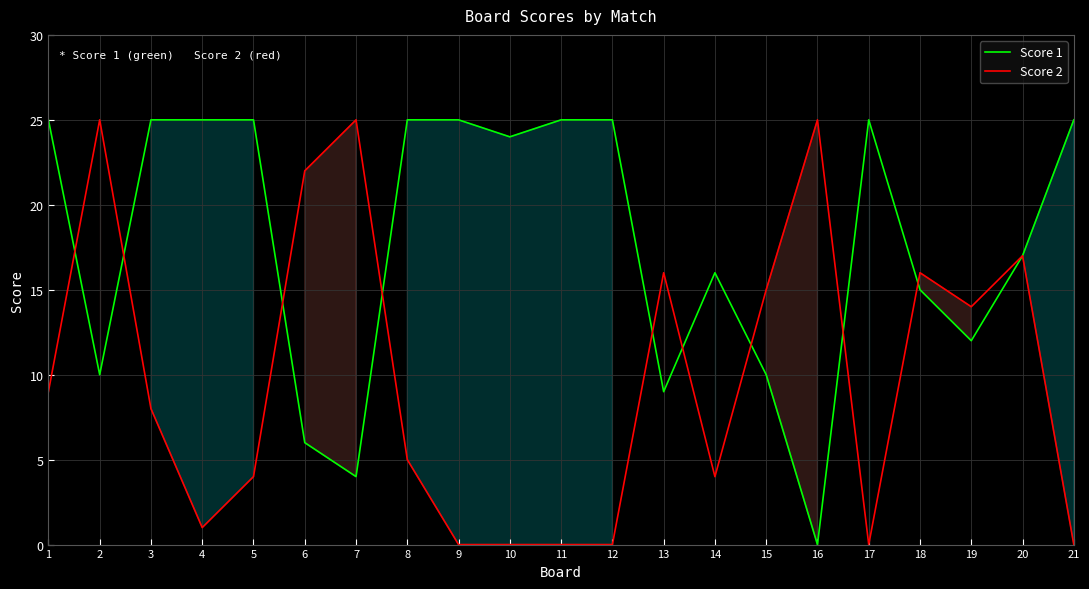

List the labels in order of Score 2 value, smallest first.

9, 10, 11, 12, 17, 21, 4, 5, 14, 8, 3, 1, 19, 15, 13, 18, 20, 6, 2, 7, 16